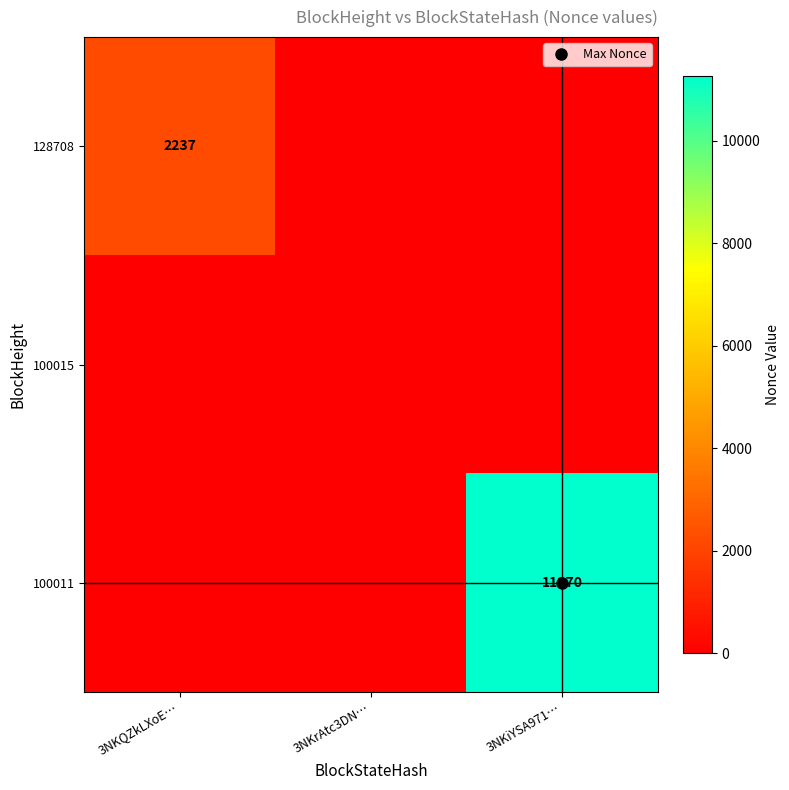

Between 3NKrAtc3DN… and 3NKiYSA971…, which series saw the biggest shift?

100011